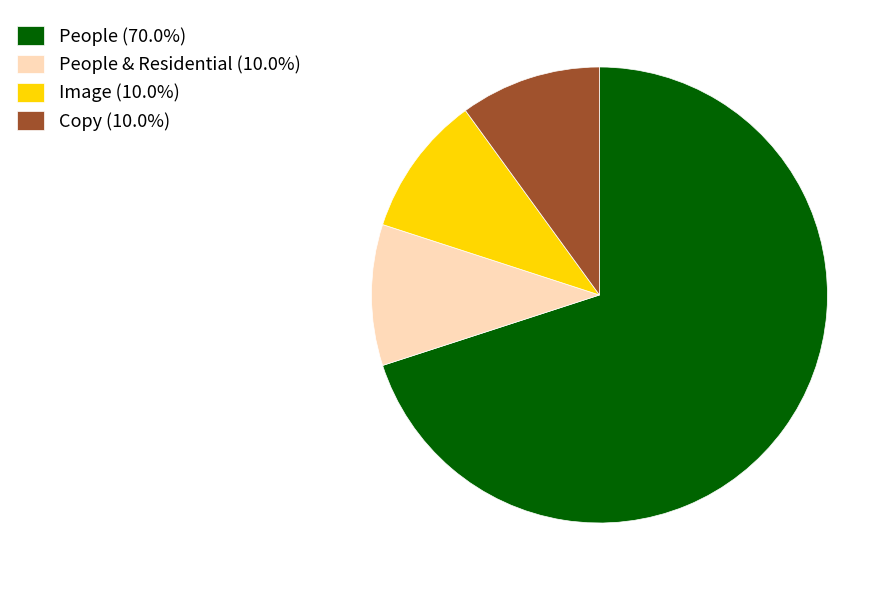

Is there any slice that represents more than half of the pie?

Yes